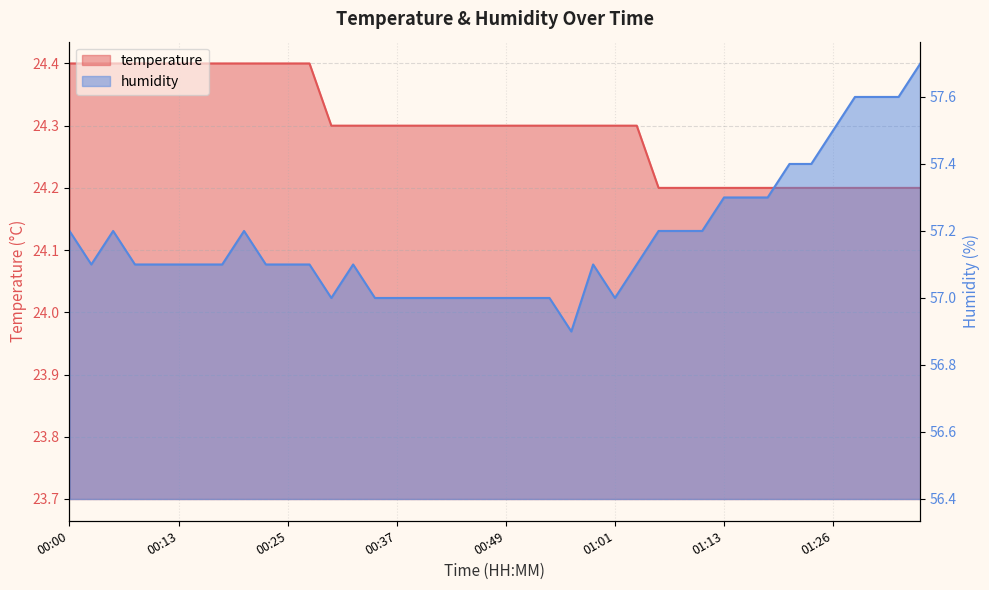

Which category has the highest value in the temperature series?

00:00